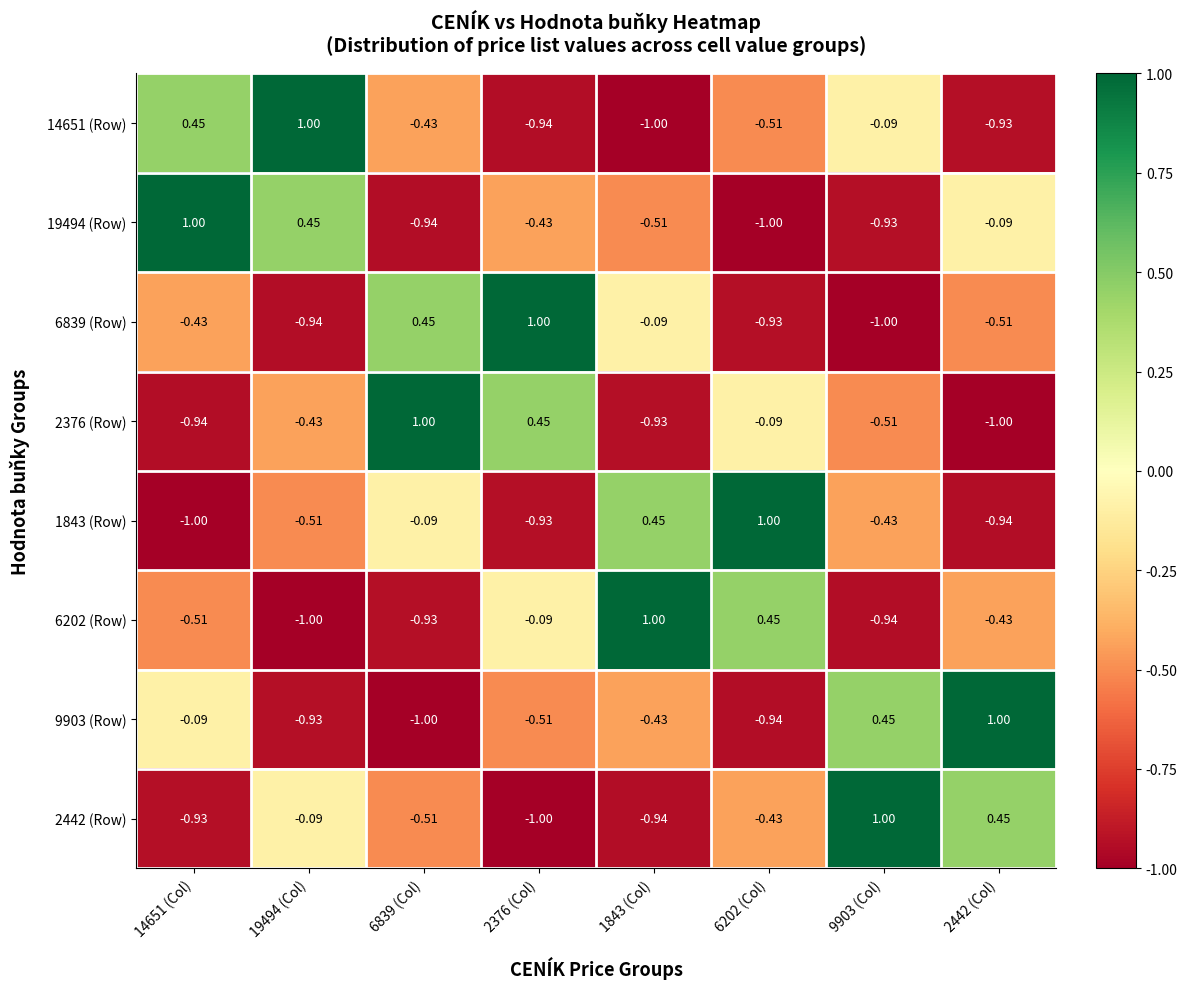

How many values in the 9903 (Row) series exceed 0?

2